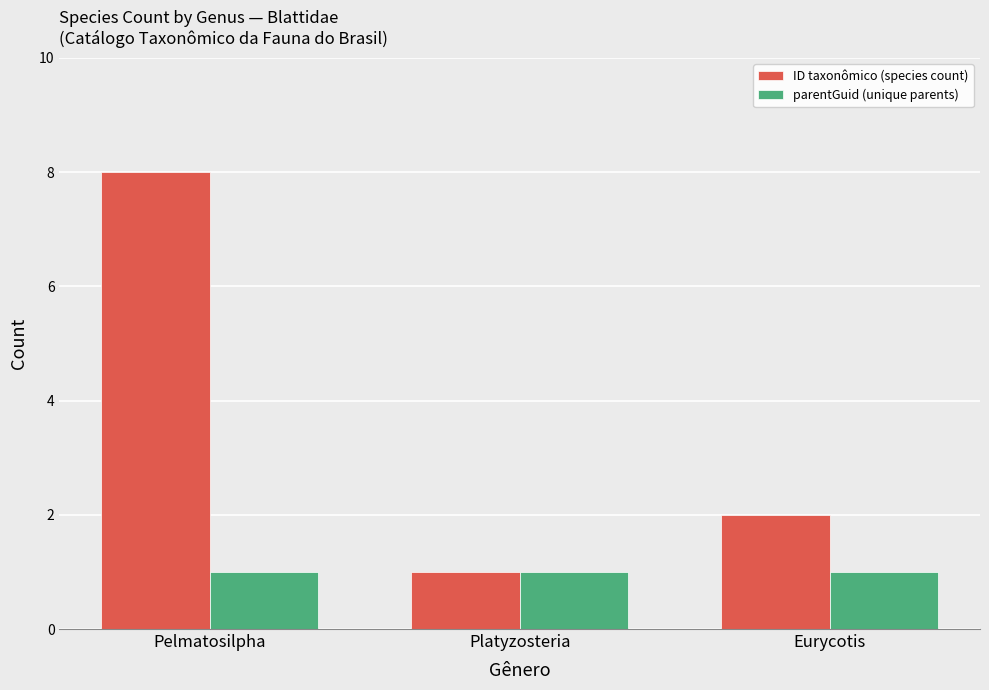

List the series in order of their peak value, highest first.

ID taxonômico (species count), parentGuid (unique parents)